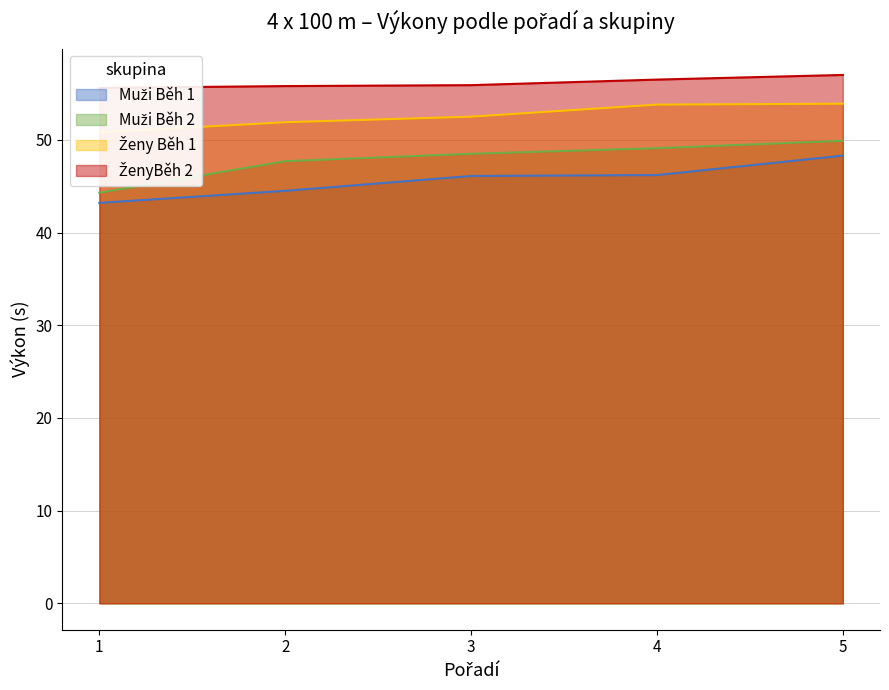

Read the Ženy Běh 1 value at 2.

51.9